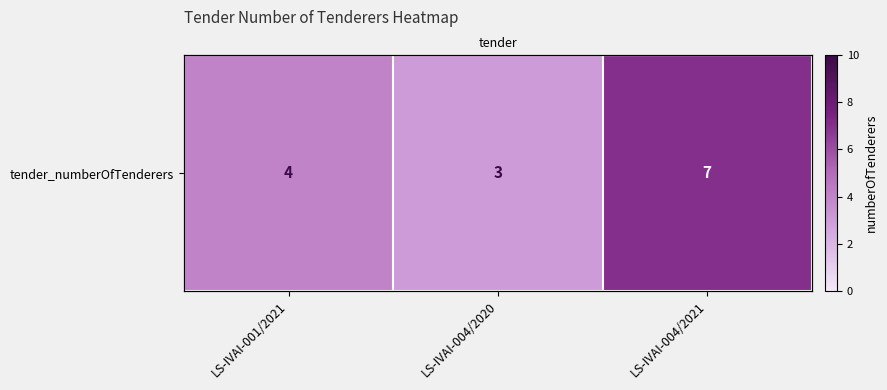

How many data points are less than 4?

1